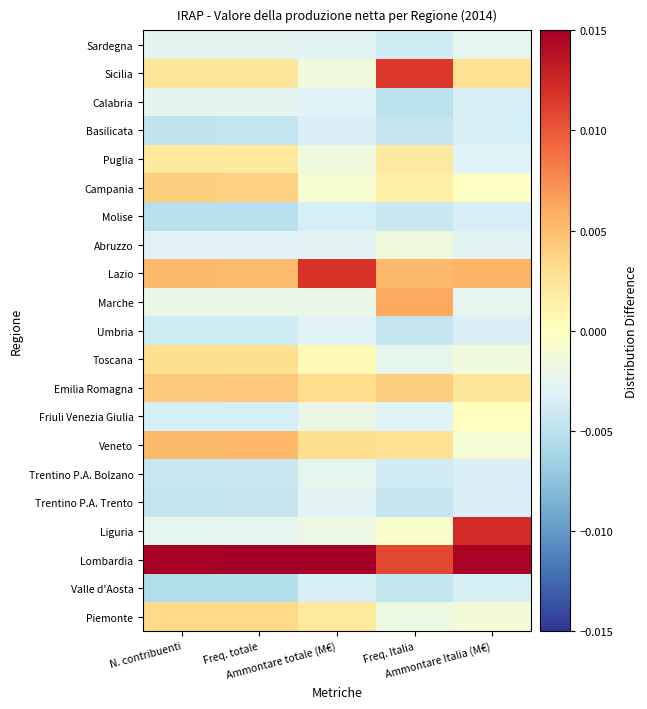

Reading right to left, list all the values displayed in this chart.

Piemonte: Ammontare Italia (M€)=-0.0	Freq. Italia=-0.0	Ammontare totale (M€)=0.0	Freq. totale=0.0	N. contribuenti=0.0
Valle d'Aosta: Ammontare Italia (M€)=-0.0	Freq. Italia=-0.0	Ammontare totale (M€)=-0.0	Freq. totale=-0.0	N. contribuenti=-0.0
Lombardia: Ammontare Italia (M€)=0.0	Freq. Italia=0.0	Ammontare totale (M€)=0.0	Freq. totale=0.0	N. contribuenti=0.0
Liguria: Ammontare Italia (M€)=0.0	Freq. Italia=-0.0	Ammontare totale (M€)=-0.0	Freq. totale=-0.0	N. contribuenti=-0.0
Trentino P.A. Trento: Ammontare Italia (M€)=-0.0	Freq. Italia=-0.0	Ammontare totale (M€)=-0.0	Freq. totale=-0.0	N. contribuenti=-0.0
Trentino P.A. Bolzano: Ammontare Italia (M€)=-0.0	Freq. Italia=-0.0	Ammontare totale (M€)=-0.0	Freq. totale=-0.0	N. contribuenti=-0.0
Veneto: Ammontare Italia (M€)=-0.0	Freq. Italia=0.0	Ammontare totale (M€)=0.0	Freq. totale=0.0	N. contribuenti=0.0
Friuli Venezia Giulia: Ammontare Italia (M€)=0.0	Freq. Italia=-0.0	Ammontare totale (M€)=-0.0	Freq. totale=-0.0	N. contribuenti=-0.0
Emilia Romagna: Ammontare Italia (M€)=0.0	Freq. Italia=0.0	Ammontare totale (M€)=0.0	Freq. totale=0.0	N. contribuenti=0.0
Toscana: Ammontare Italia (M€)=-0.0	Freq. Italia=-0.0	Ammontare totale (M€)=0.0	Freq. totale=0.0	N. contribuenti=0.0
Umbria: Ammontare Italia (M€)=-0.0	Freq. Italia=-0.0	Ammontare totale (M€)=-0.0	Freq. totale=-0.0	N. contribuenti=-0.0
Marche: Ammontare Italia (M€)=-0.0	Freq. Italia=0.0	Ammontare totale (M€)=-0.0	Freq. totale=-0.0	N. contribuenti=-0.0
Lazio: Ammontare Italia (M€)=0.0	Freq. Italia=0.0	Ammontare totale (M€)=0.0	Freq. totale=0.0	N. contribuenti=0.0
Abruzzo: Ammontare Italia (M€)=-0.0	Freq. Italia=-0.0	Ammontare totale (M€)=-0.0	Freq. totale=-0.0	N. contribuenti=-0.0
Molise: Ammontare Italia (M€)=-0.0	Freq. Italia=-0.0	Ammontare totale (M€)=-0.0	Freq. totale=-0.0	N. contribuenti=-0.0
Campania: Ammontare Italia (M€)=-0.0	Freq. Italia=0.0	Ammontare totale (M€)=-0.0	Freq. totale=0.0	N. contribuenti=0.0
Puglia: Ammontare Italia (M€)=-0.0	Freq. Italia=0.0	Ammontare totale (M€)=-0.0	Freq. totale=0.0	N. contribuenti=0.0
Basilicata: Ammontare Italia (M€)=-0.0	Freq. Italia=-0.0	Ammontare totale (M€)=-0.0	Freq. totale=-0.0	N. contribuenti=-0.0
Calabria: Ammontare Italia (M€)=-0.0	Freq. Italia=-0.0	Ammontare totale (M€)=-0.0	Freq. totale=-0.0	N. contribuenti=-0.0
Sicilia: Ammontare Italia (M€)=0.0	Freq. Italia=0.0	Ammontare totale (M€)=-0.0	Freq. totale=0.0	N. contribuenti=0.0
Sardegna: Ammontare Italia (M€)=-0.0	Freq. Italia=-0.0	Ammontare totale (M€)=-0.0	Freq. totale=-0.0	N. contribuenti=-0.0